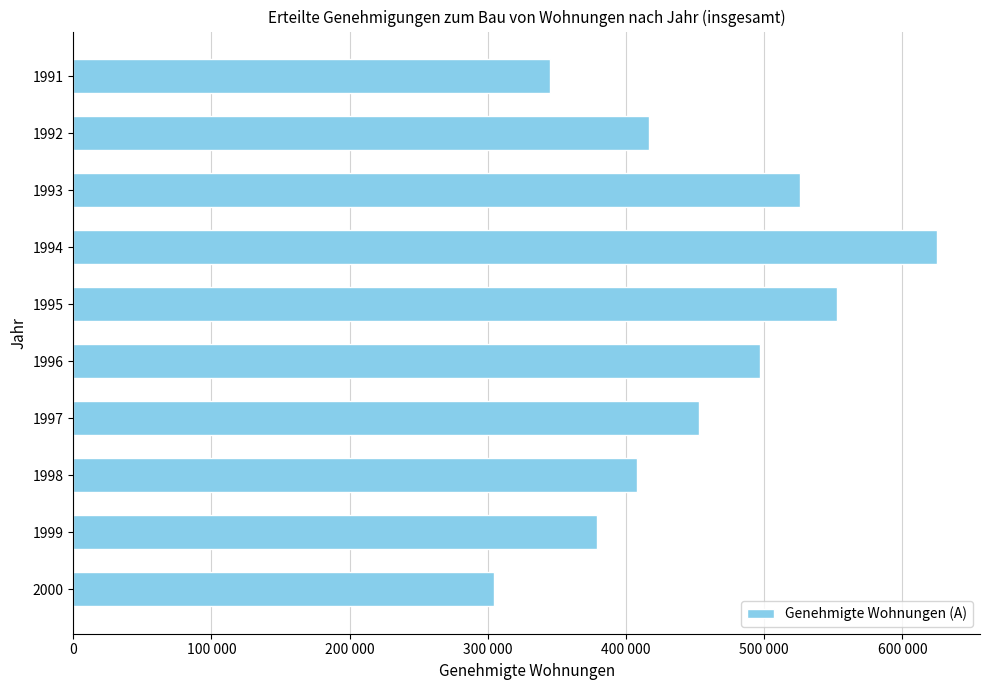

Are the bars horizontal?

Yes